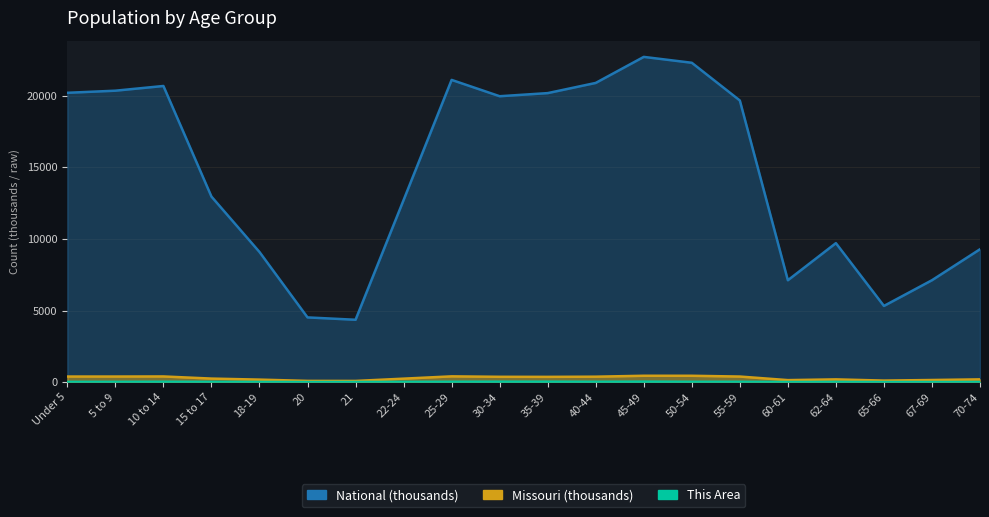

What is the approximate value of National at 21?

4354.3